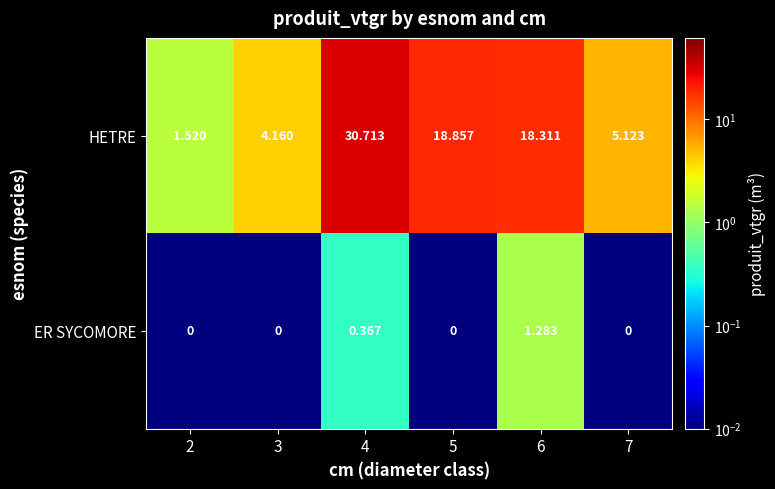

Which series has the largest total across all categories?

HETRE